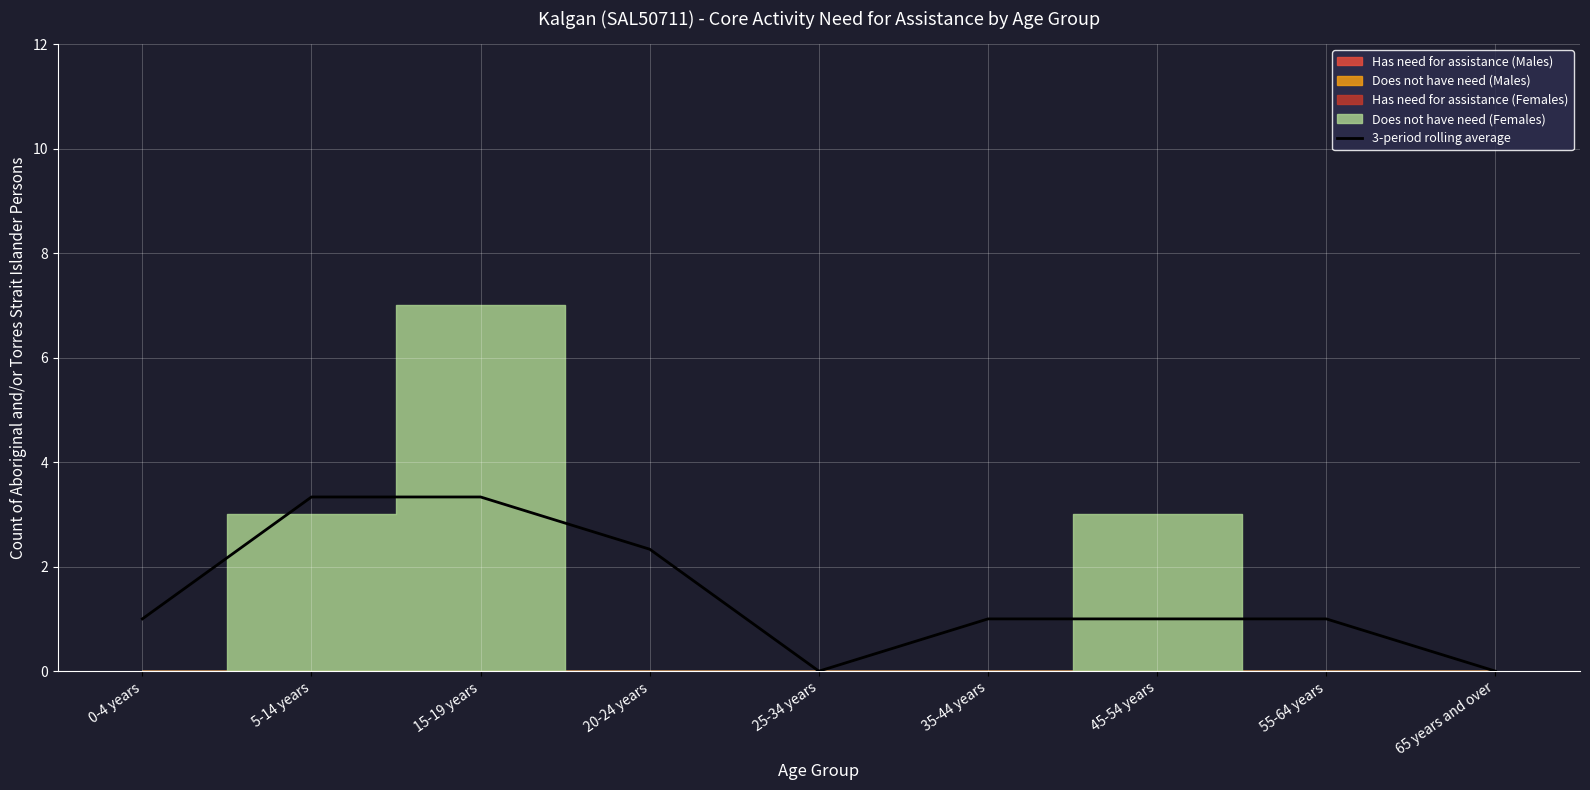

How many positive values are there?

7